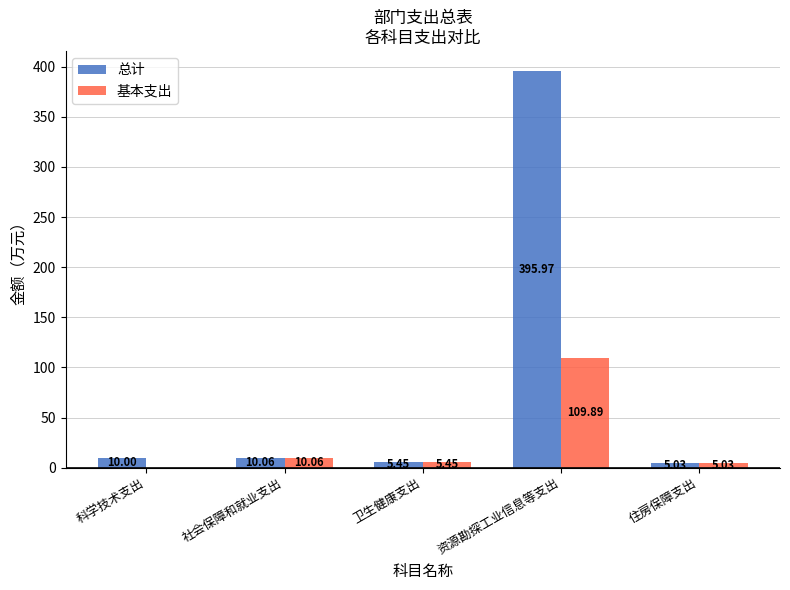

Which series has the largest range (max minus min)?

总计